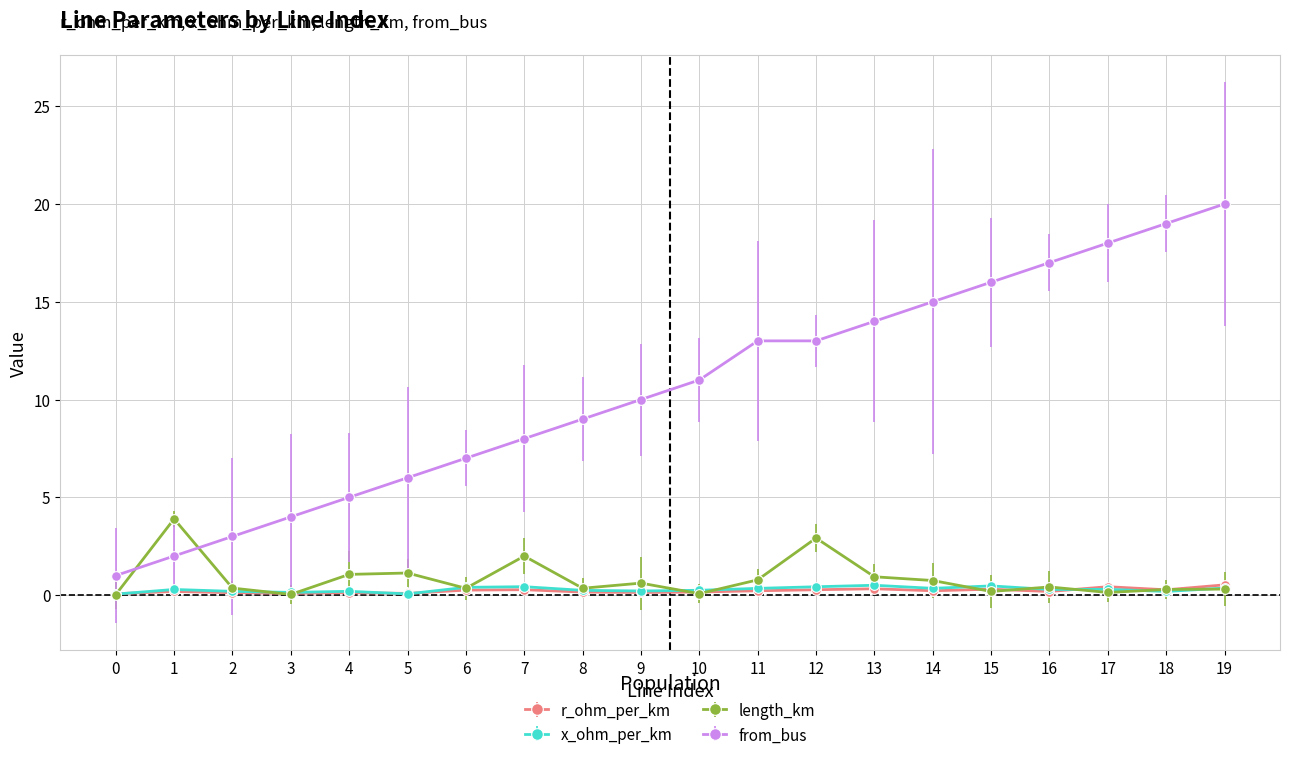

Is this an area chart (filled region under the line)?

No